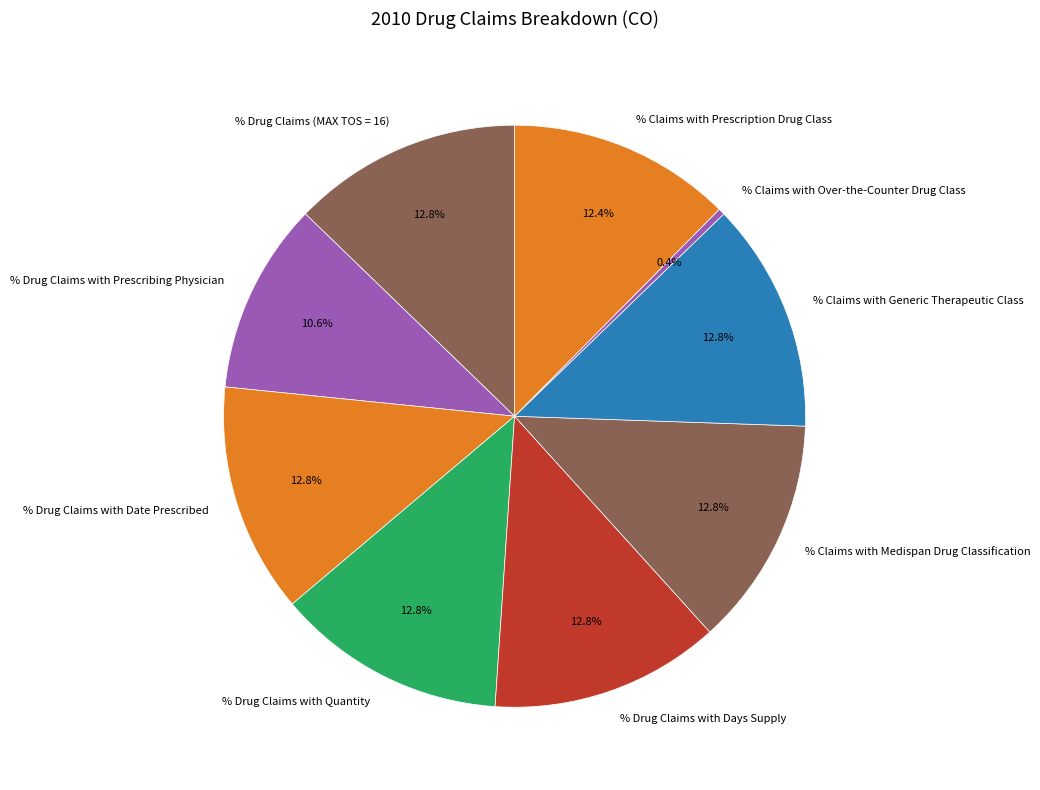

Is it true that % Claims with Generic Therapeutic Class is 13% of the pie?

True